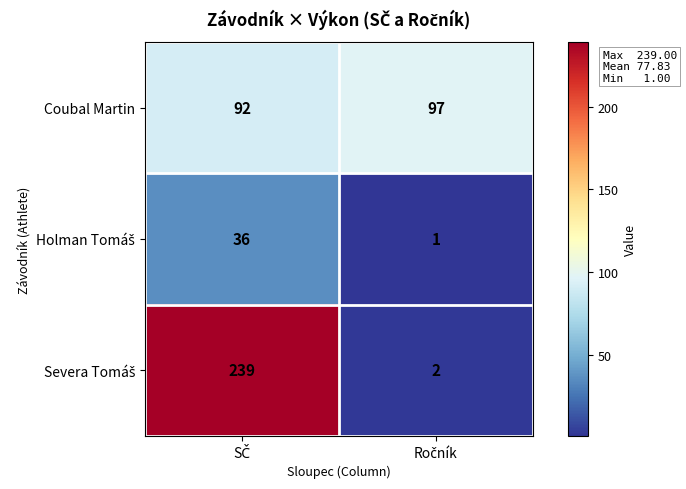

What is the sum of all Coubal Martin values?

189